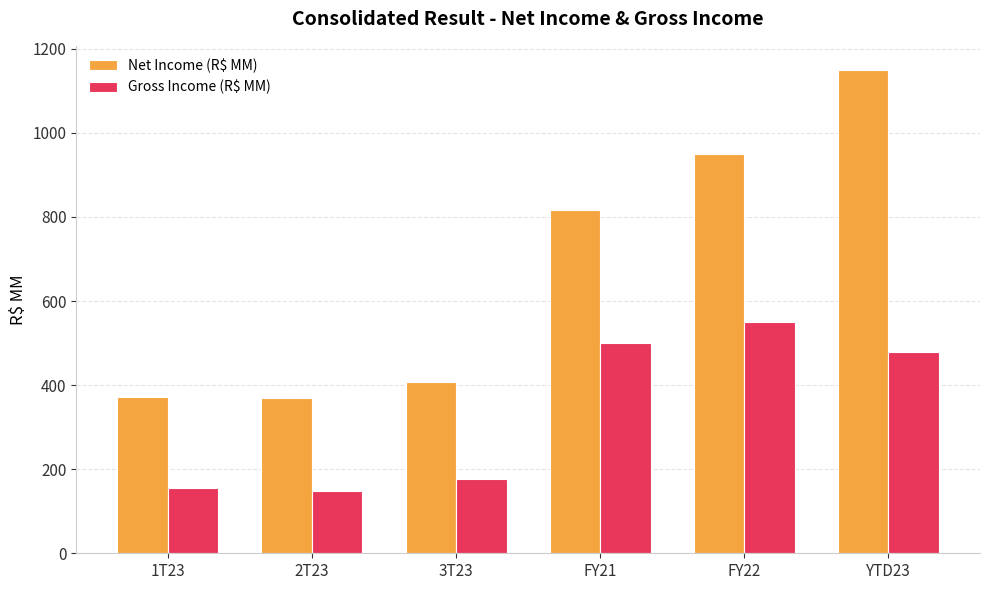

Which series has the largest range (max minus min)?

Net Income (R$ MM)